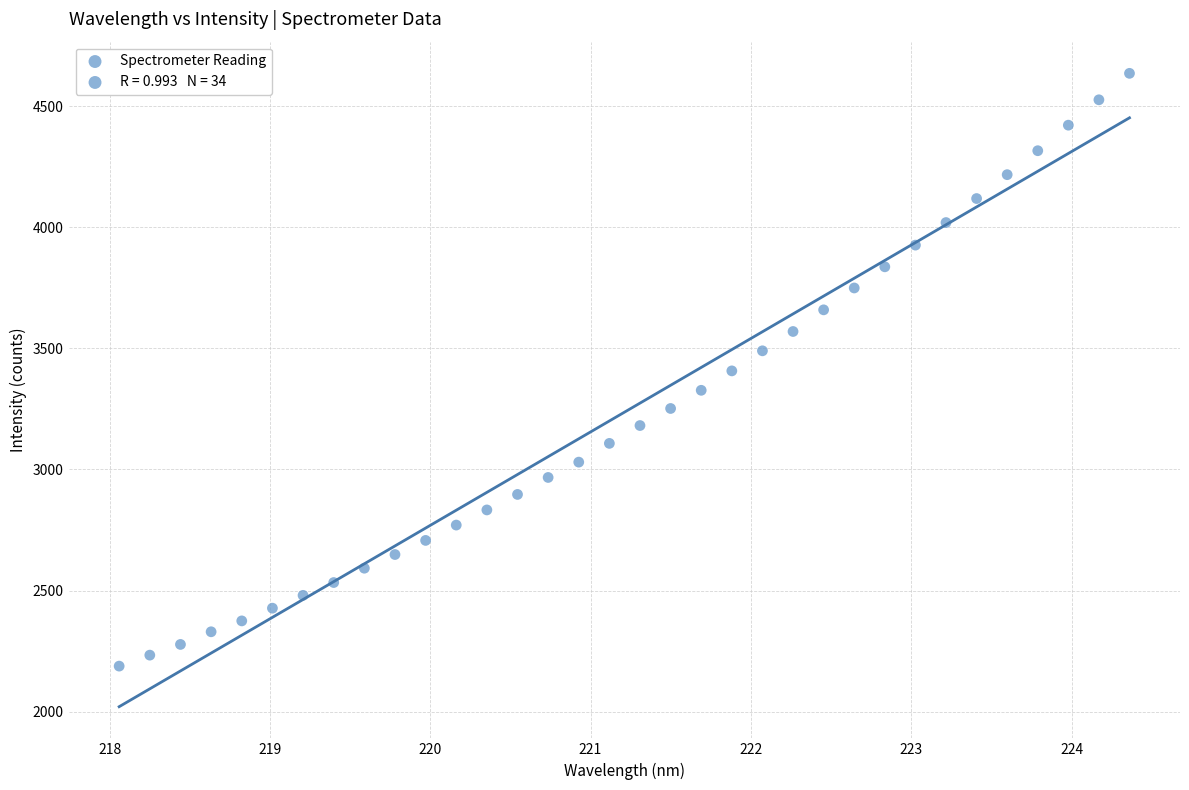

What is the range of X values (max minus min)?

6.3